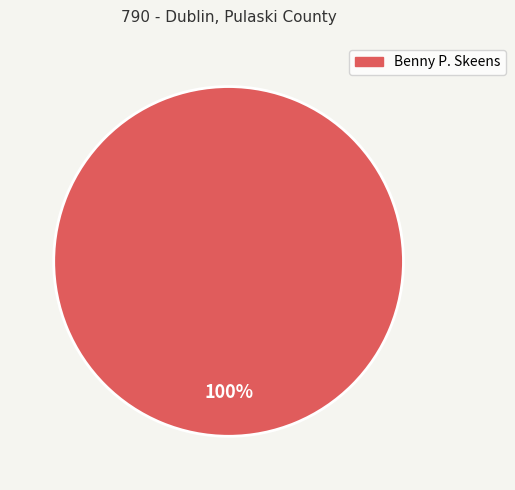

Does any single category account for the majority?

Yes